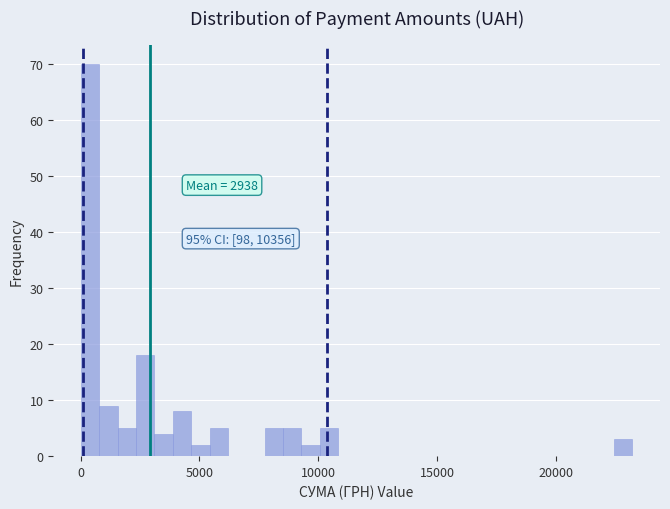

Read against the x-axis, roughly where is the centre of the tallest bar?

500